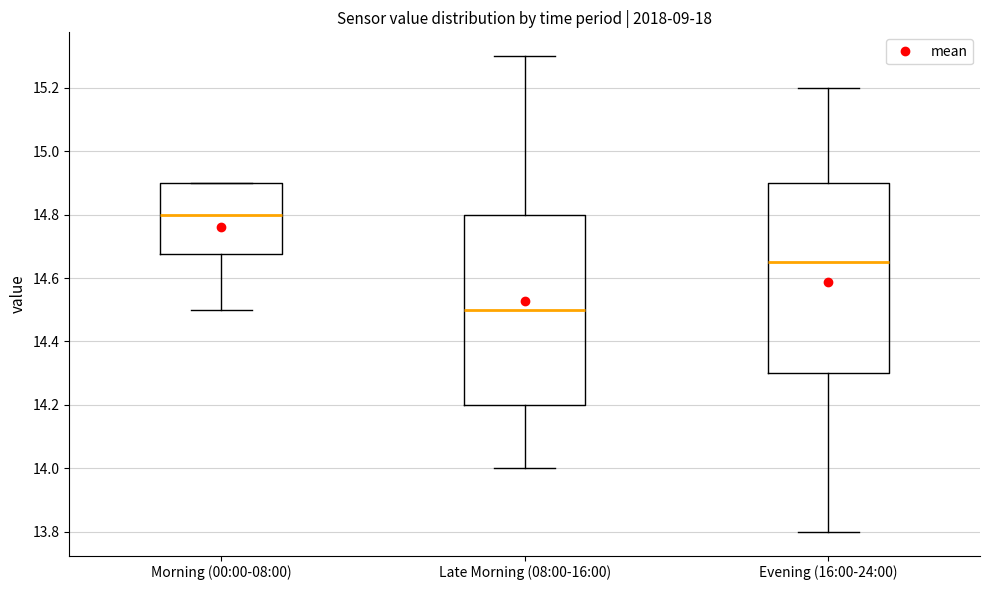

Where does the upper whisker of the box for Evening (16:00-24:00) end on the y-axis? The values are not printed on the chart, so give them approximately, as read against the axis.

15.20